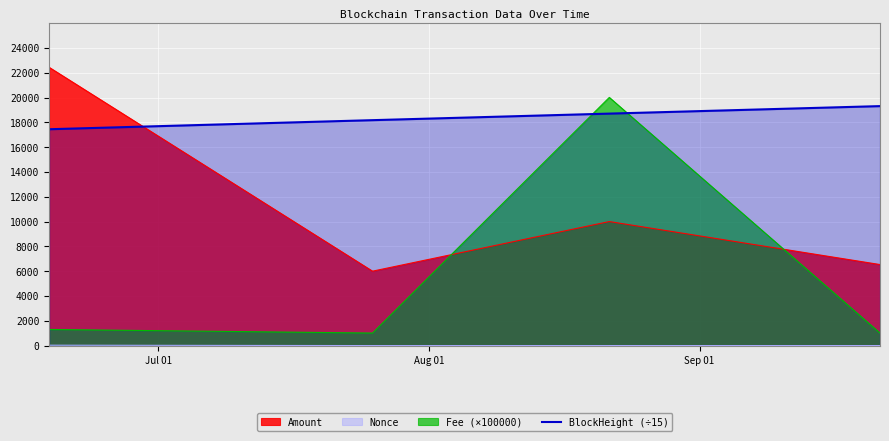

How many lines are shown in the chart?

4